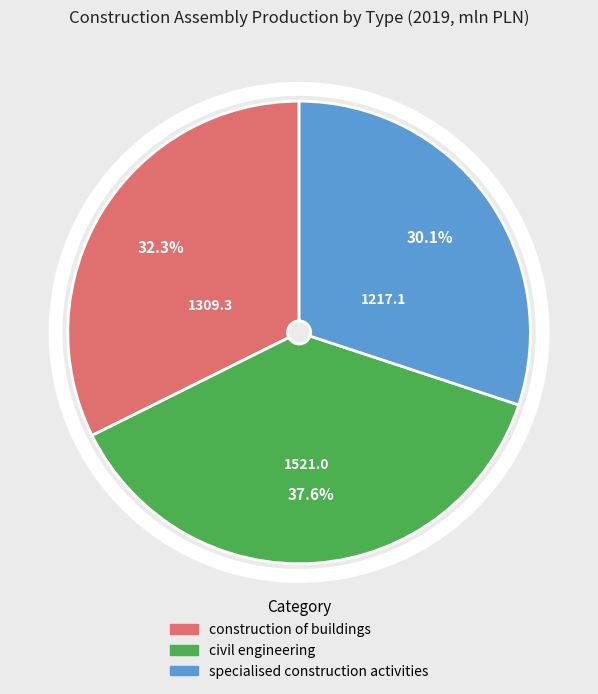

Is there a majority slice in this chart?

No